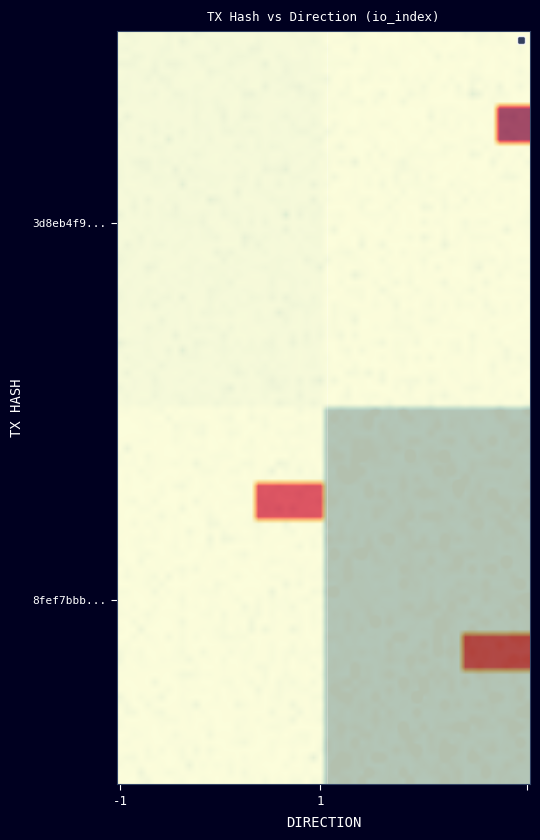

Which series has the widest spread of values?

8fef7bbfd6f2830dc9e8bc4f3d5e332e75e3dbc